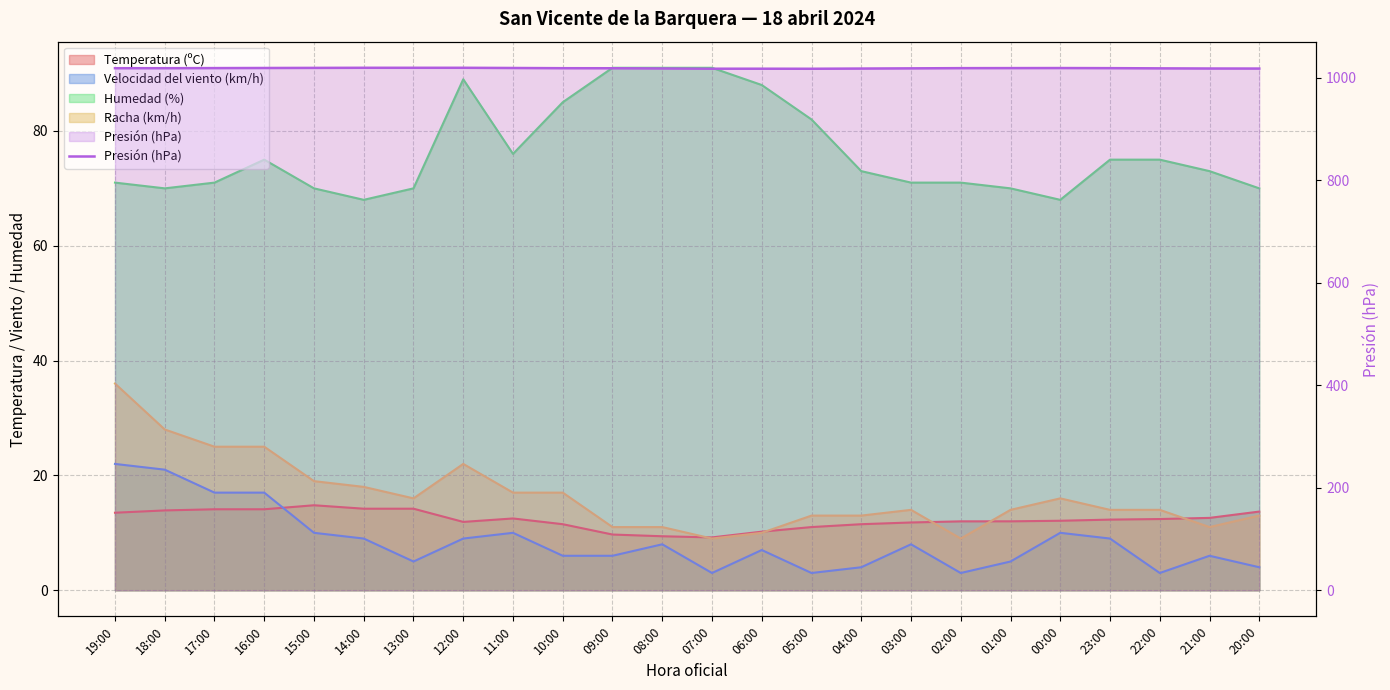

True or false: the data has more than 0 interior local peaks.

True